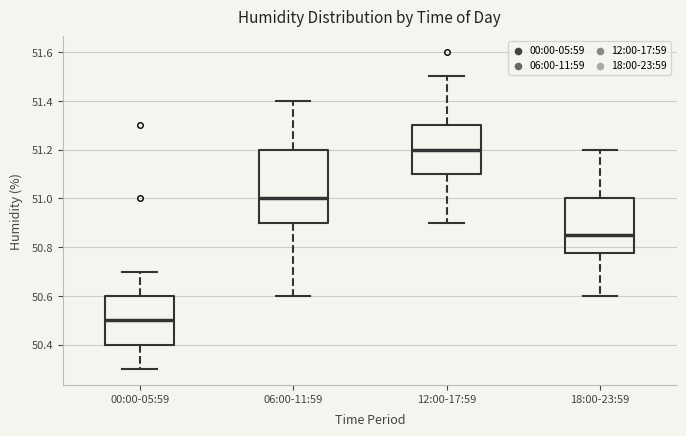

Where does the median line of the box for 00:00-05:59 sit on the y-axis? The values are not printed on the chart, so give them approximately, as read against the axis.

50.50